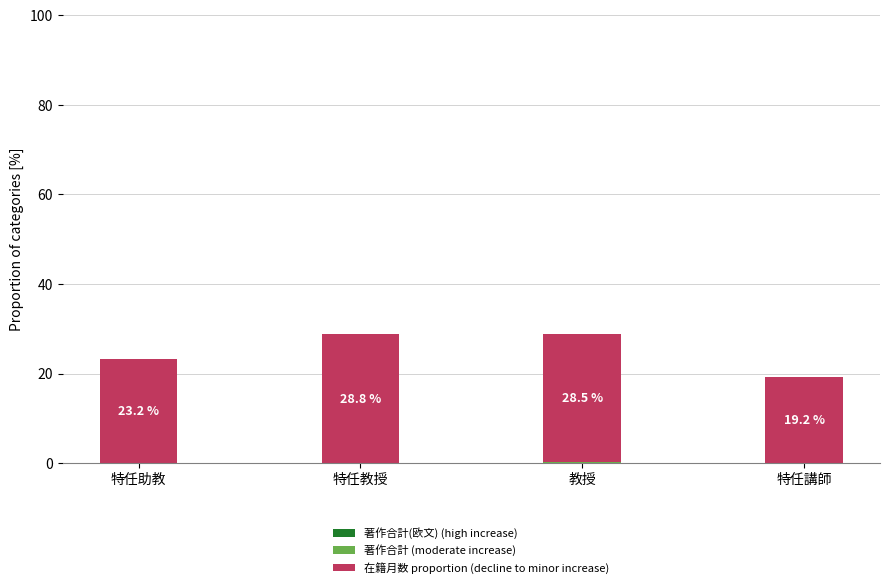

What is the total value across all series at 特任教授?

28.8